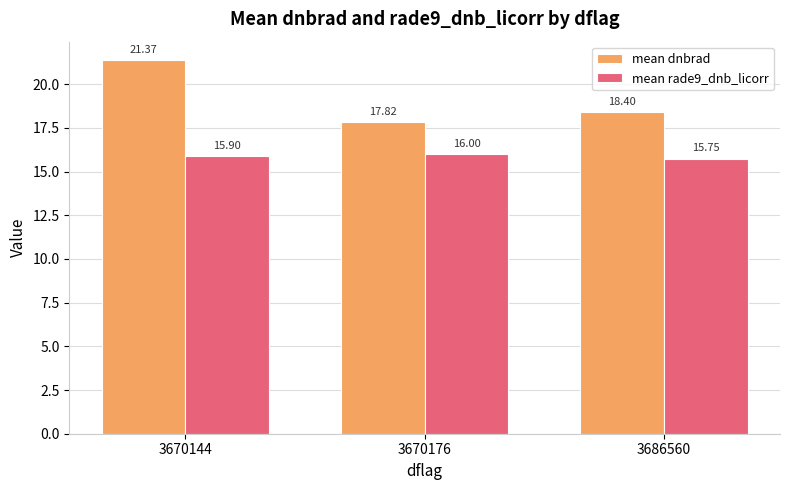

How many bars are there in each group?

2